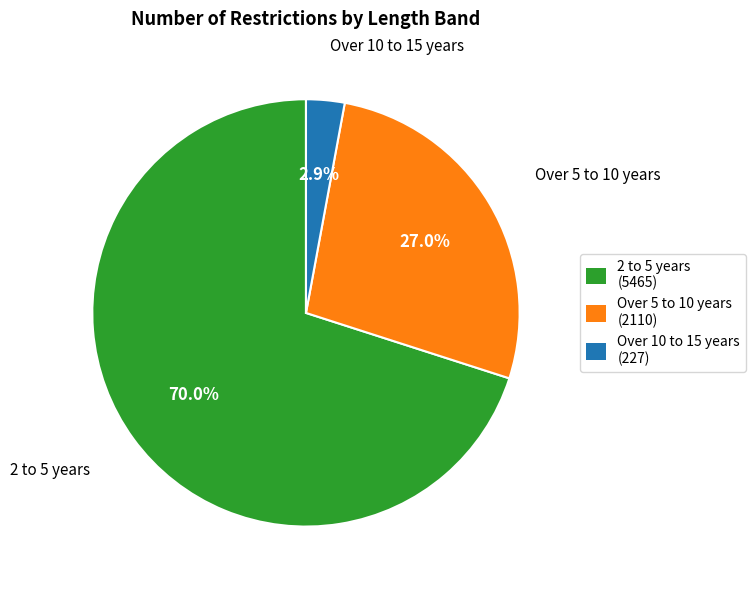

Is there a majority slice in this chart?

Yes